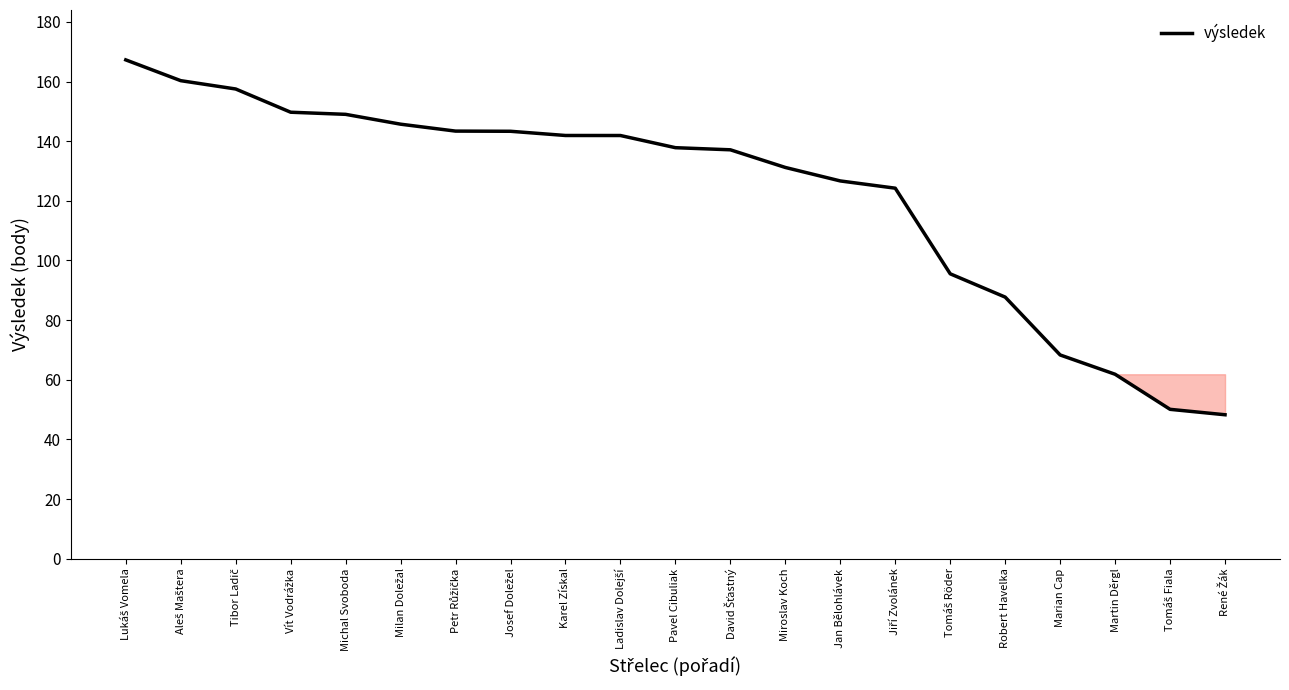

The chart shows a value of 68.3 at Marian Cap. True or false?

True